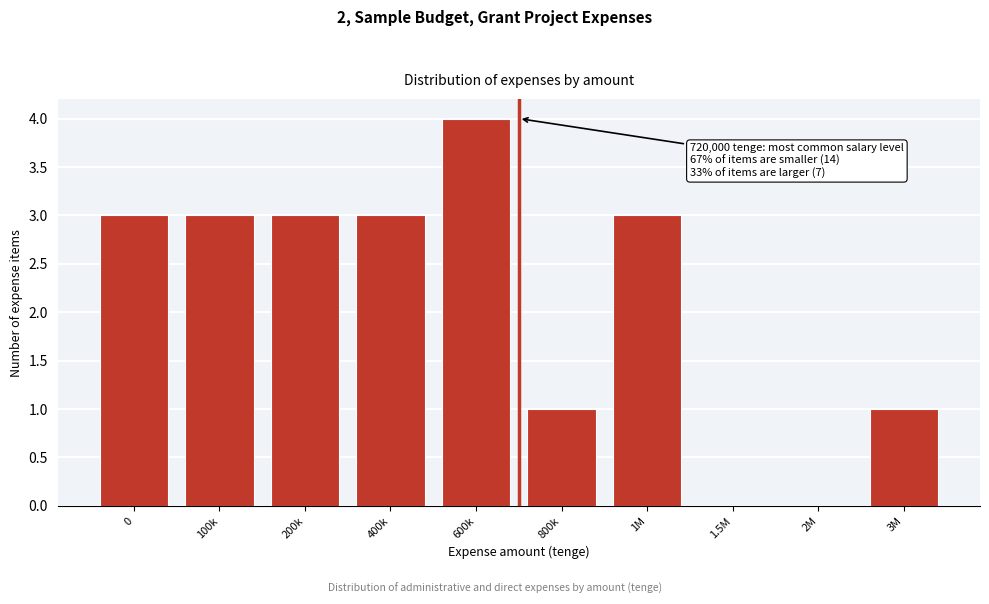

Reading left to right, what are all the values shown in this chart?

0=3	100k=3	200k=3	400k=3	600k=4	800k=1	1M=3	1.5M=0	2M=0	3M=1